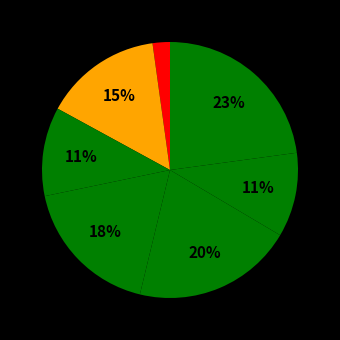

How many slices are in this pie chart?

7